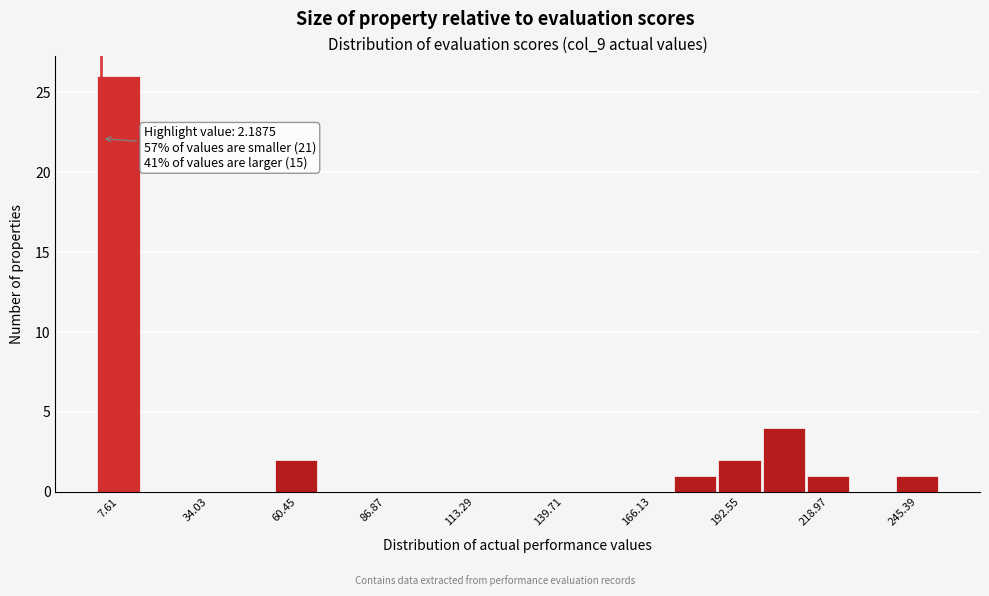

Read against the x-axis, roughly where is the centre of the tallest bar?

5